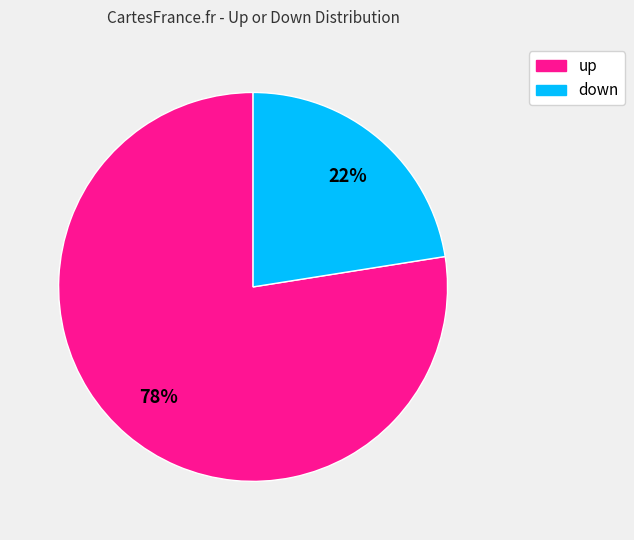

Is there any slice that represents more than half of the pie?

Yes